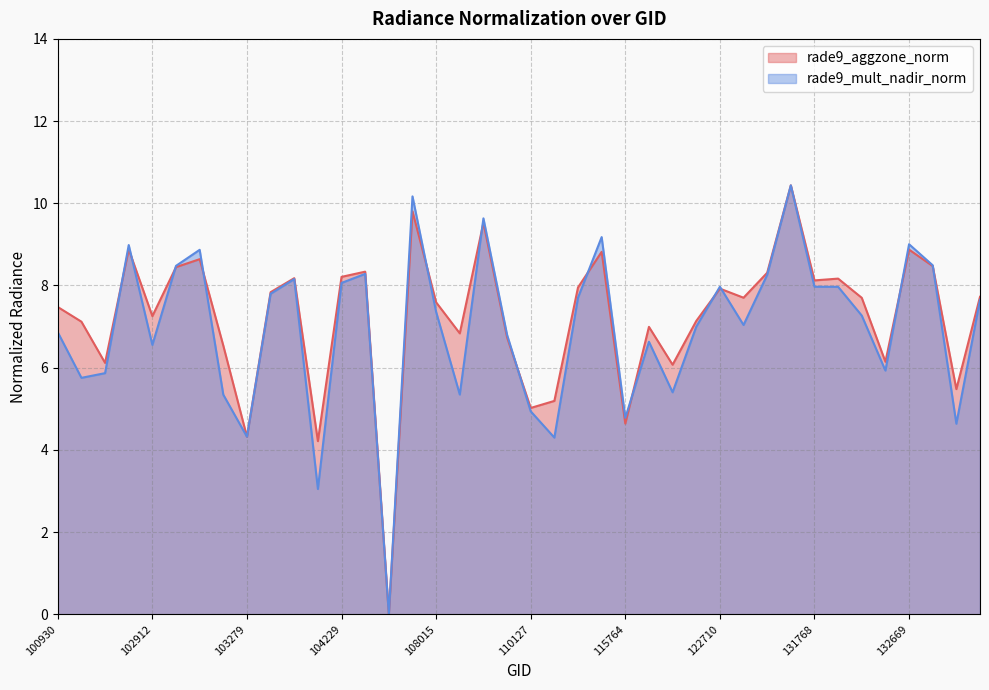

At 122346, list the series in order from smallest to largest.

rade9_mult_nadir_norm, rade9_aggzone_norm